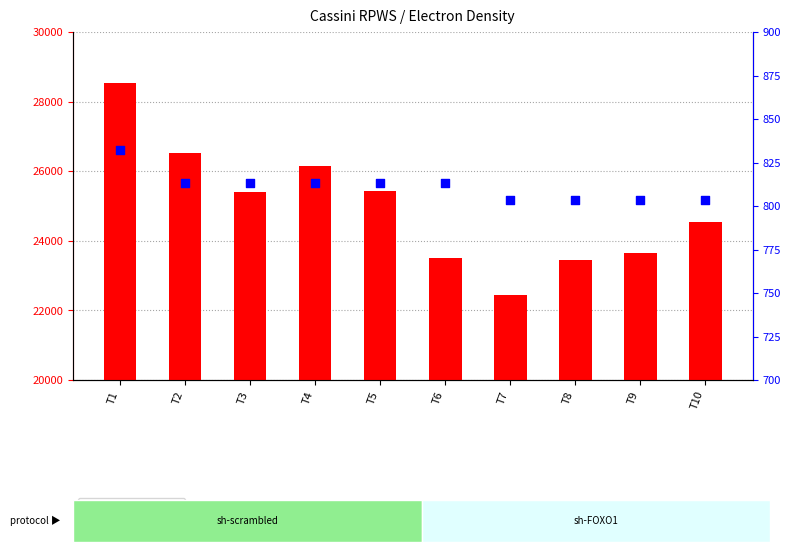

Which series contains the lowest Y value?

freq_fce